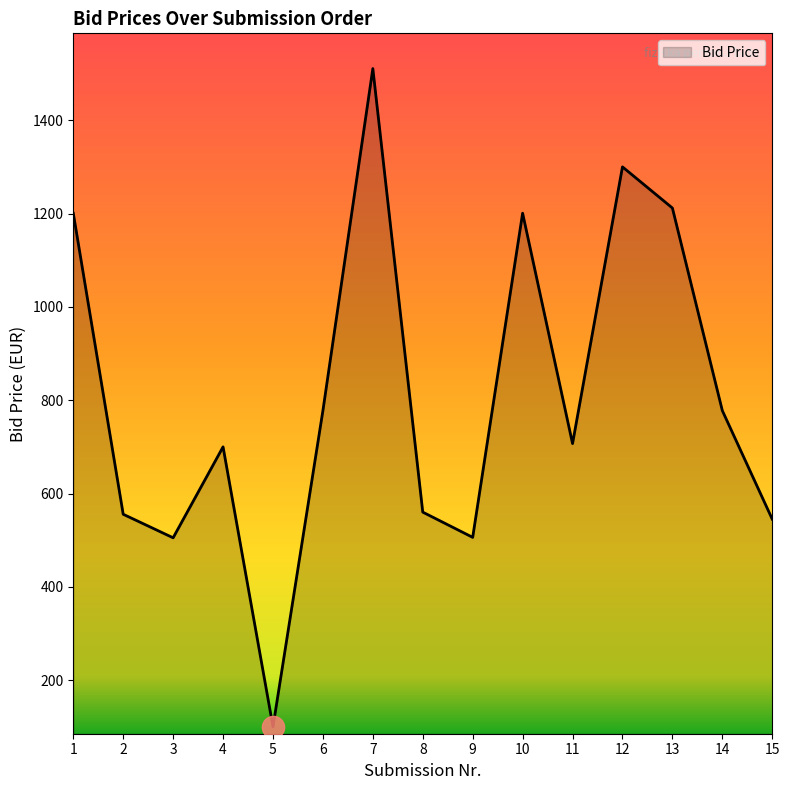

Between 9 and 6, which is larger?

6